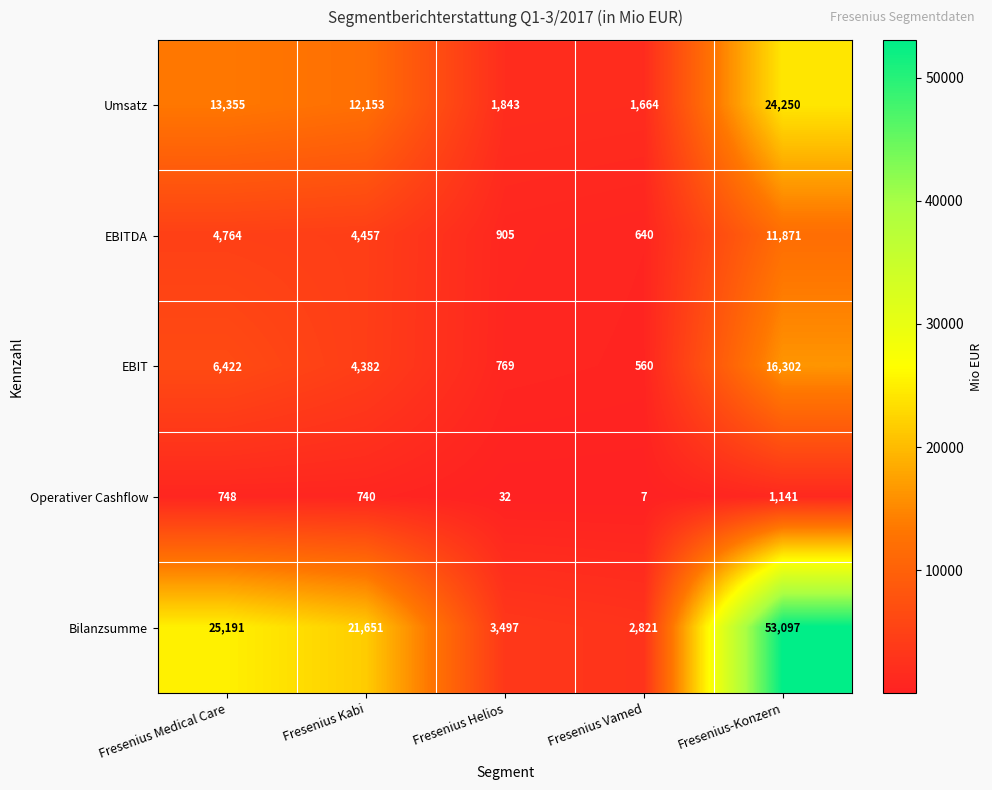

How many categories are shown in the chart?

5